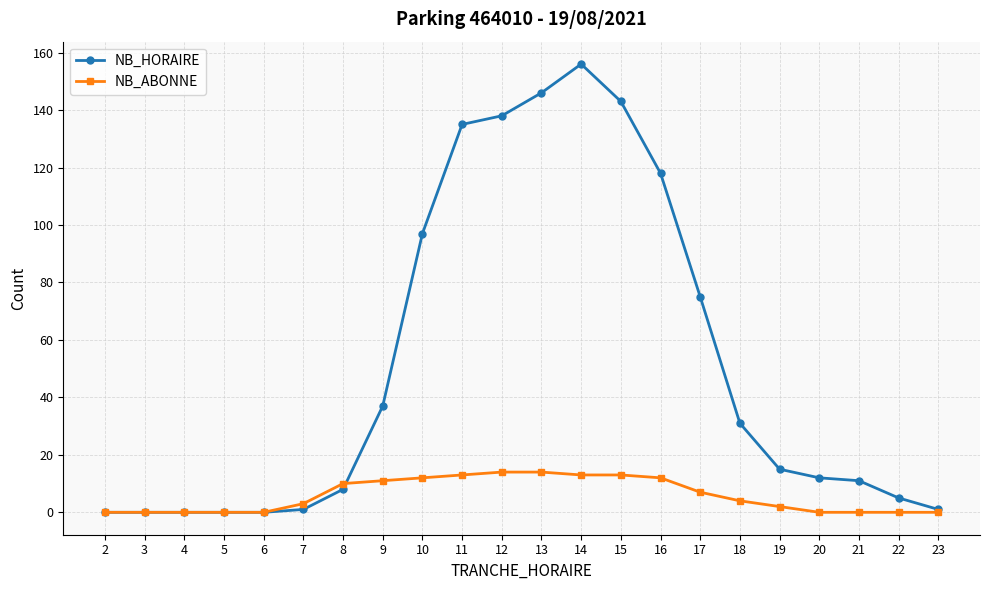

Between 9 and 15, which series saw the biggest shift?

NB_HORAIRE